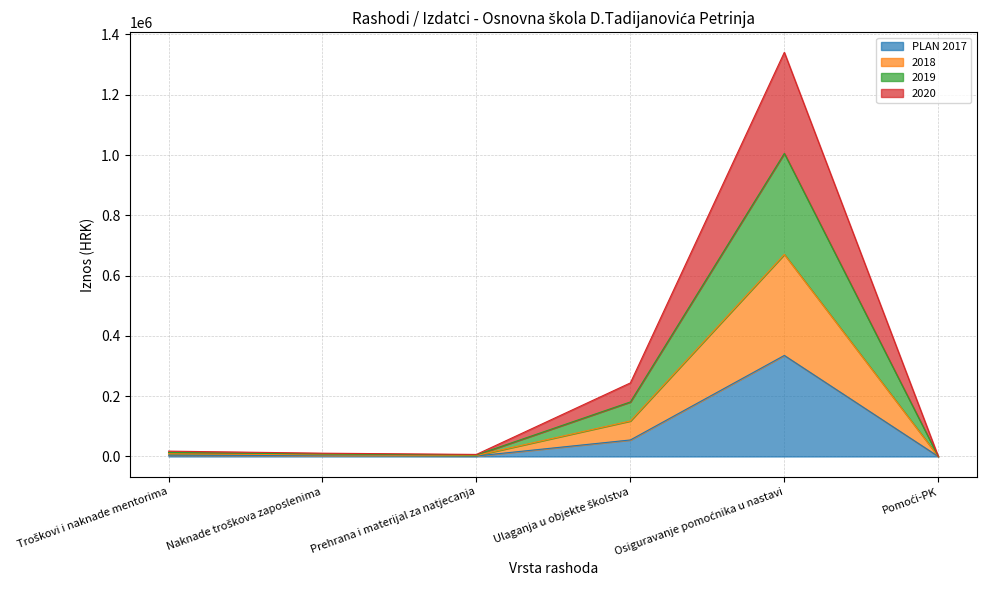

Count the number of data series in this chart.

4